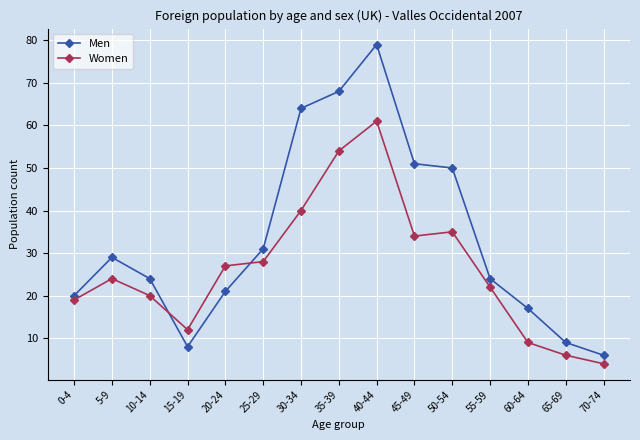

Which series has the widest spread of values?

Men